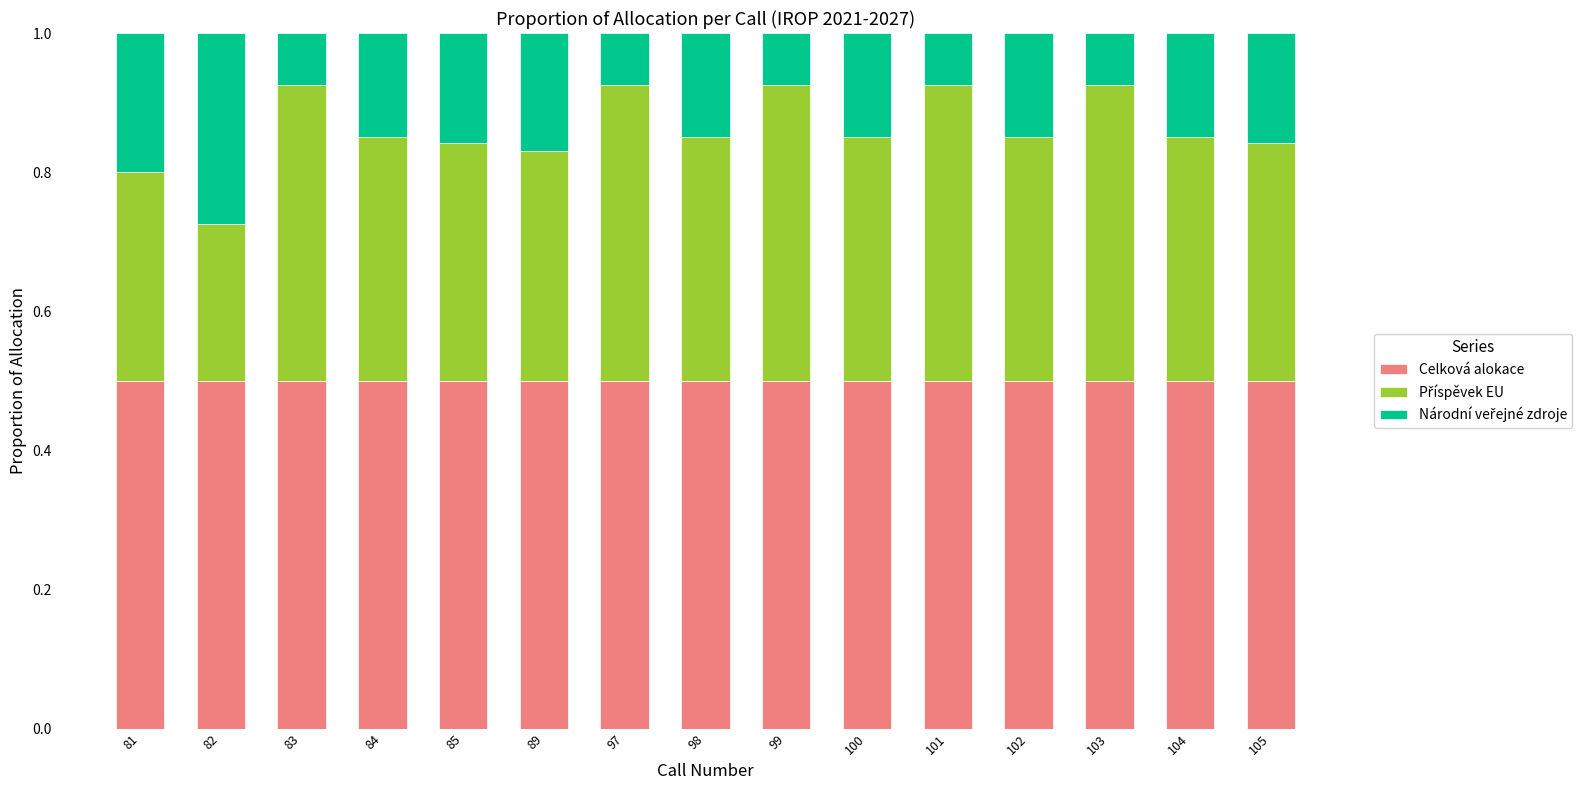

What is the total value across all series at 85?

1.0